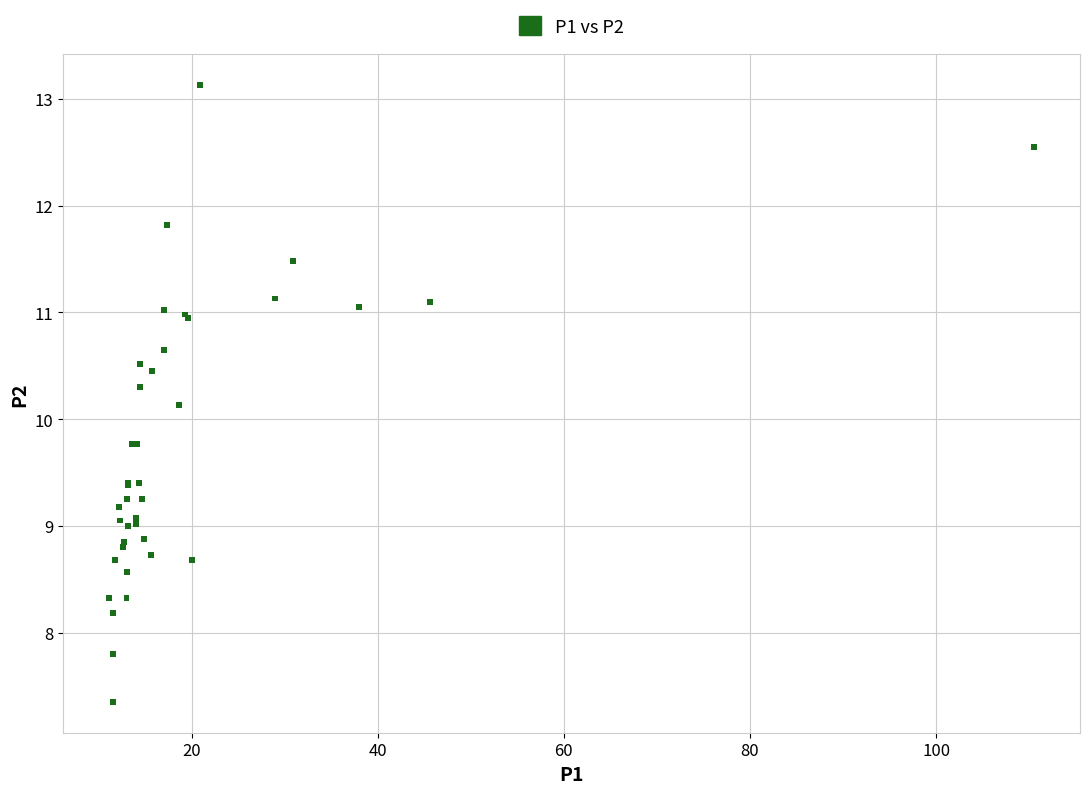

What Y value in the scatter plot is closest to 10?

10.1